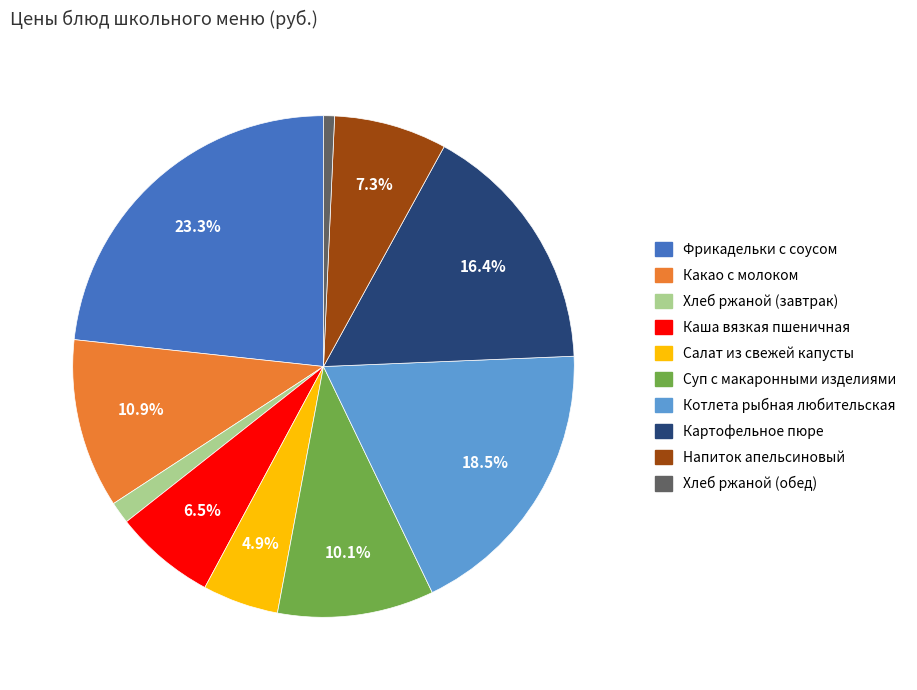

Is the sum of Напиток апельсиновый and Какао с молоком greater than half?

No